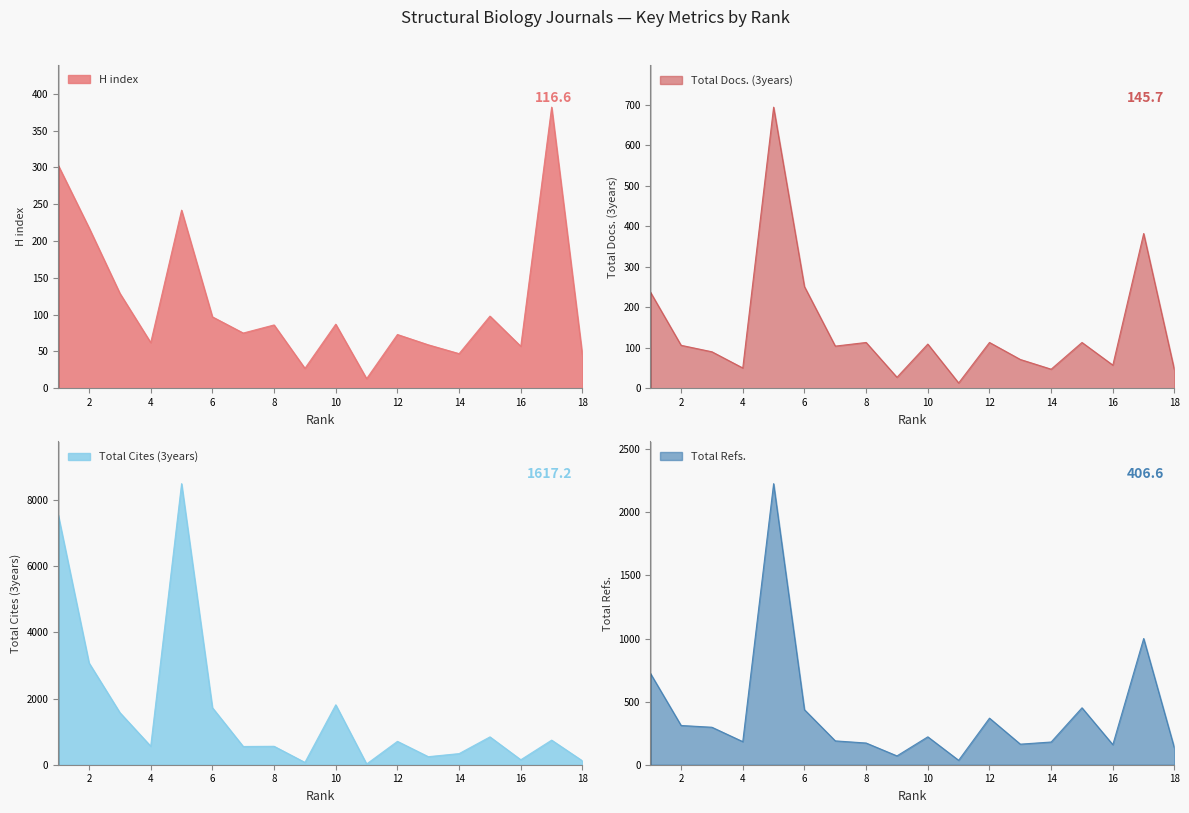

At which category does H index reach its first local valley?

4